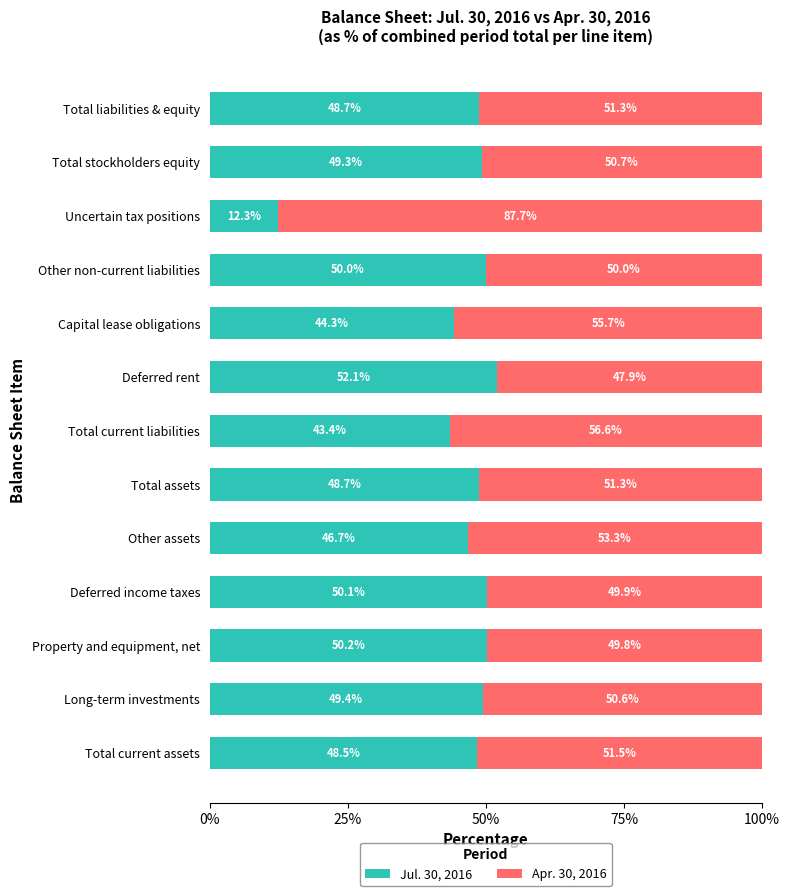

Is it true that Jul. 30, 2016 equals 50.0 at Other non-current liabilities?

True